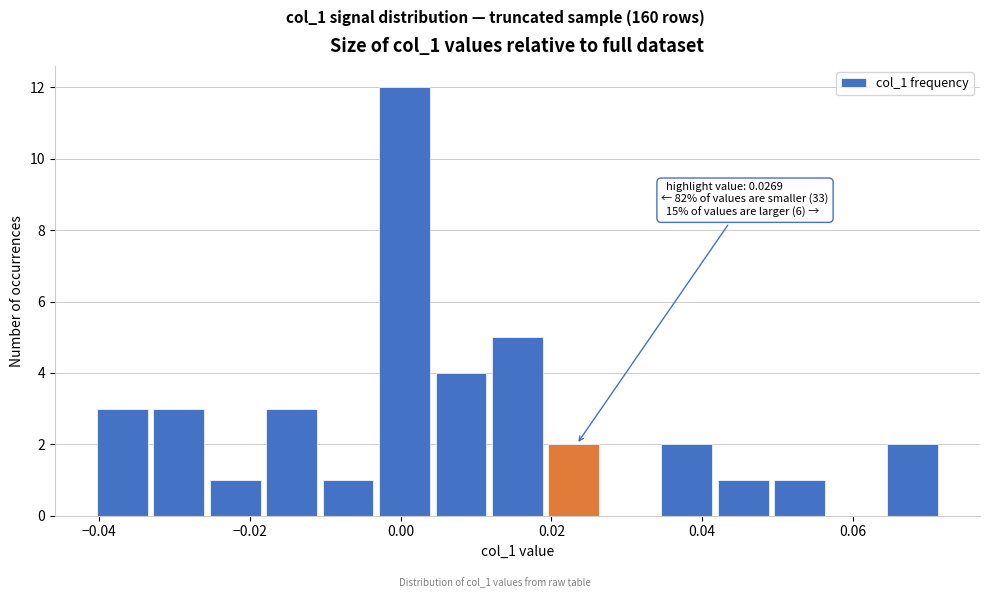

Read against the x-axis, roughly where is the centre of the tallest bar?

0.000